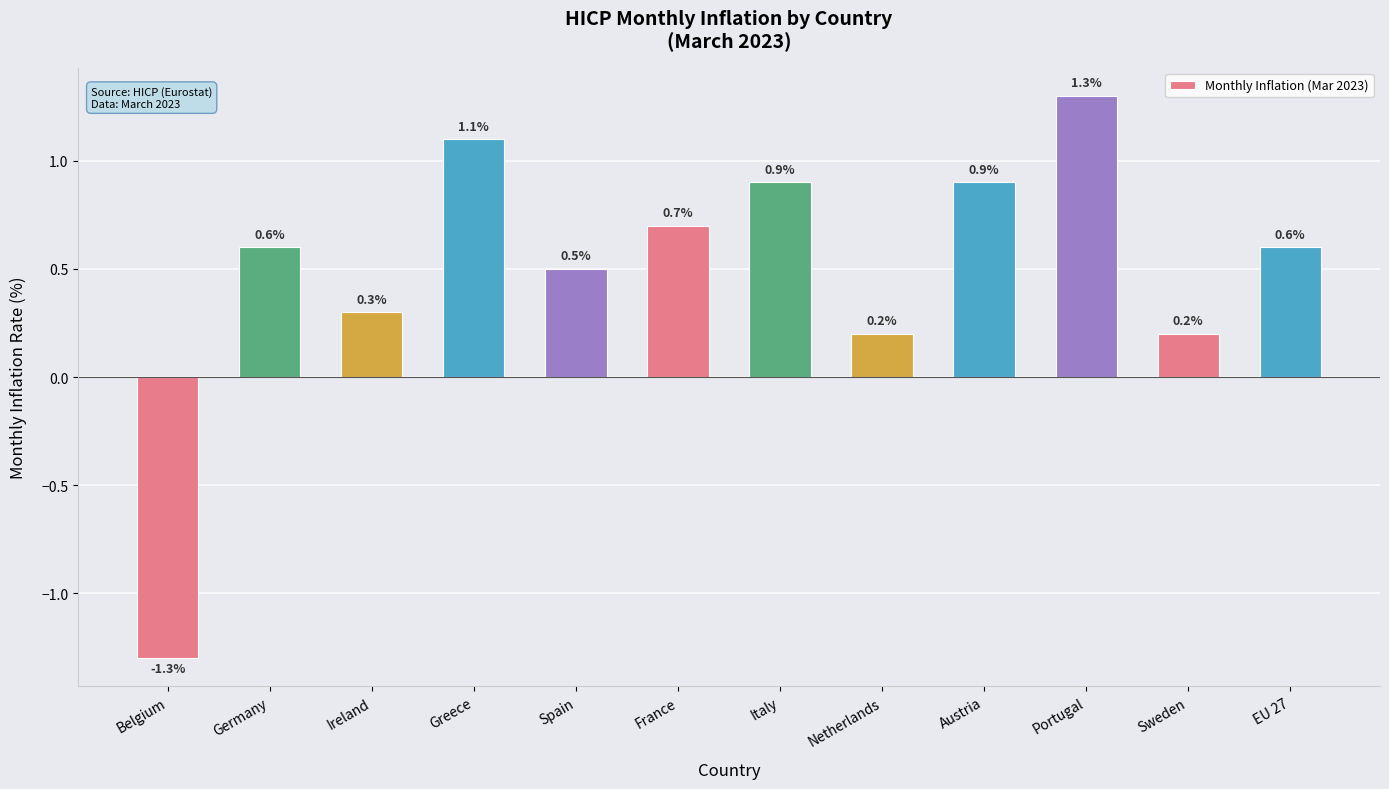

How many bars are there in total?

12